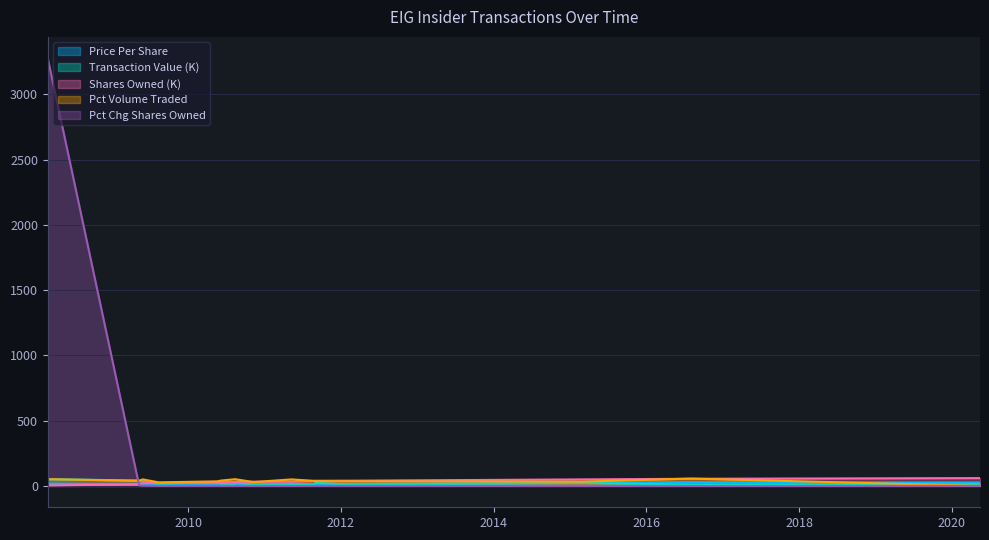

What is the greatest value displayed?

3276.7